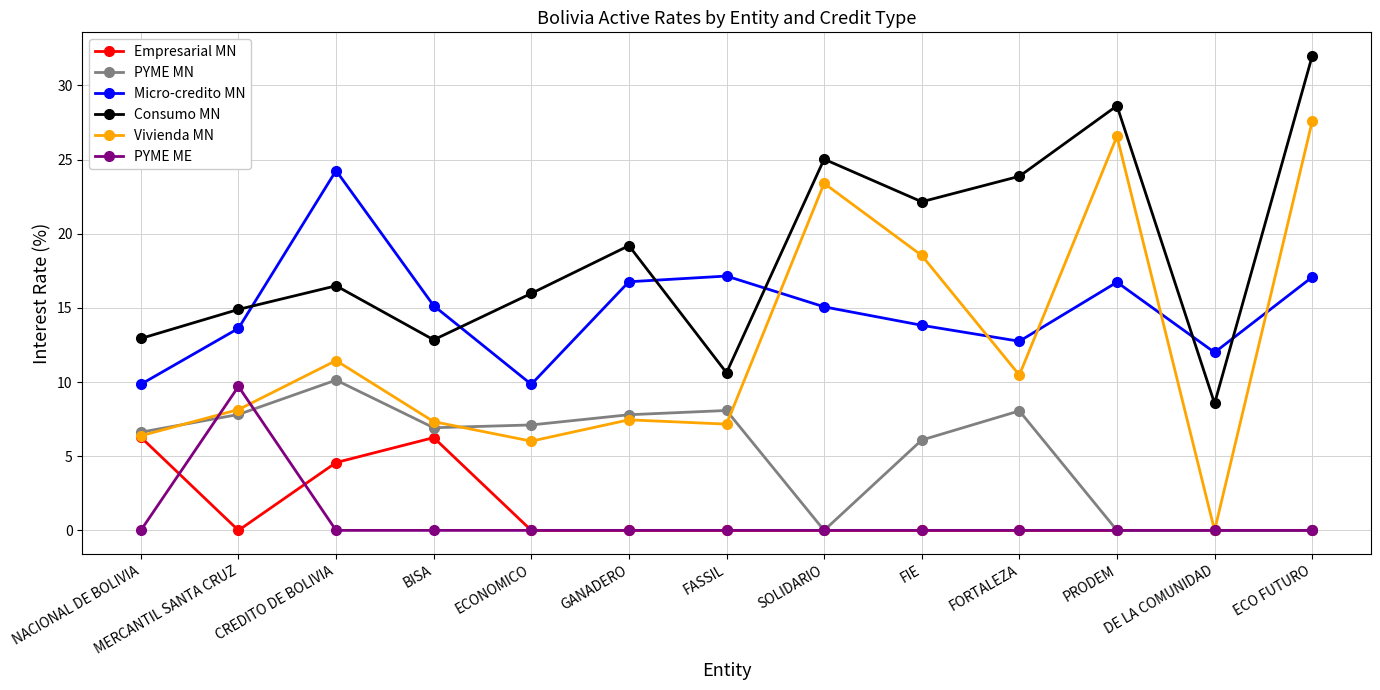

At which category does Vivienda MN reach its first local peak?

CREDITO DE BOLIVIA